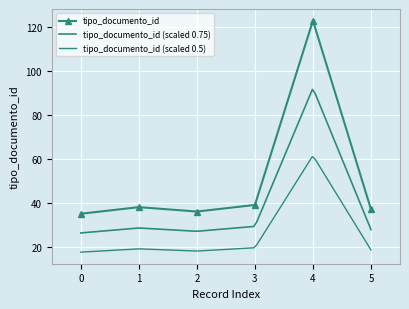

What is the value of the tipo_documento_id point at the 4th from the left?

39